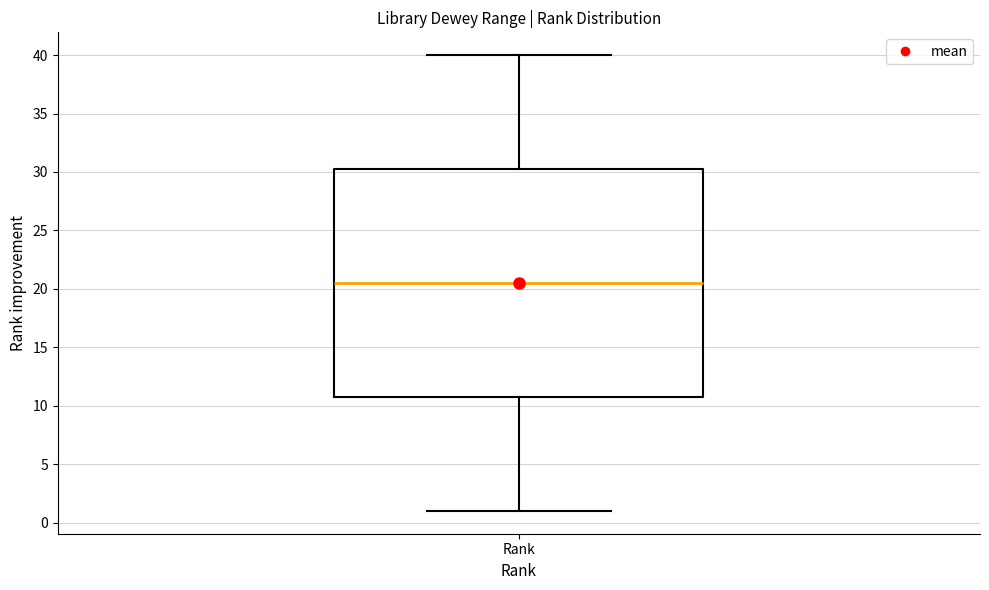

Transcribe this box plot: give where the median line is, the range the box spans, and where the two whiskers end, as read against the y-axis. The values are not printed on the chart, so give them approximately, as read against the axis.

median 20.5, box 11.0 to 30.5, whiskers 1.0 to 40.0